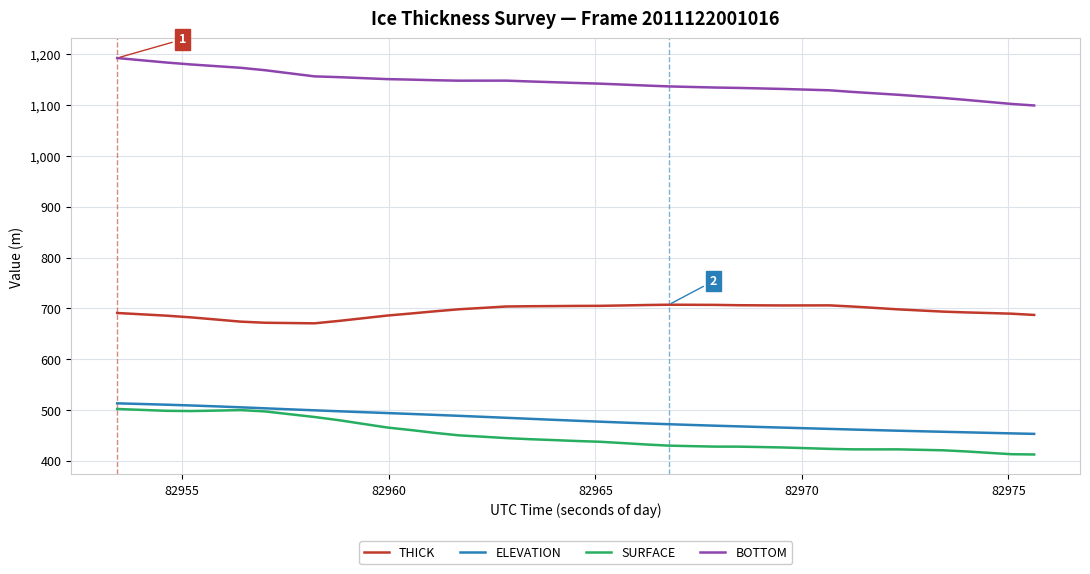

What is the maximum value for BOTTOM?

1192.9